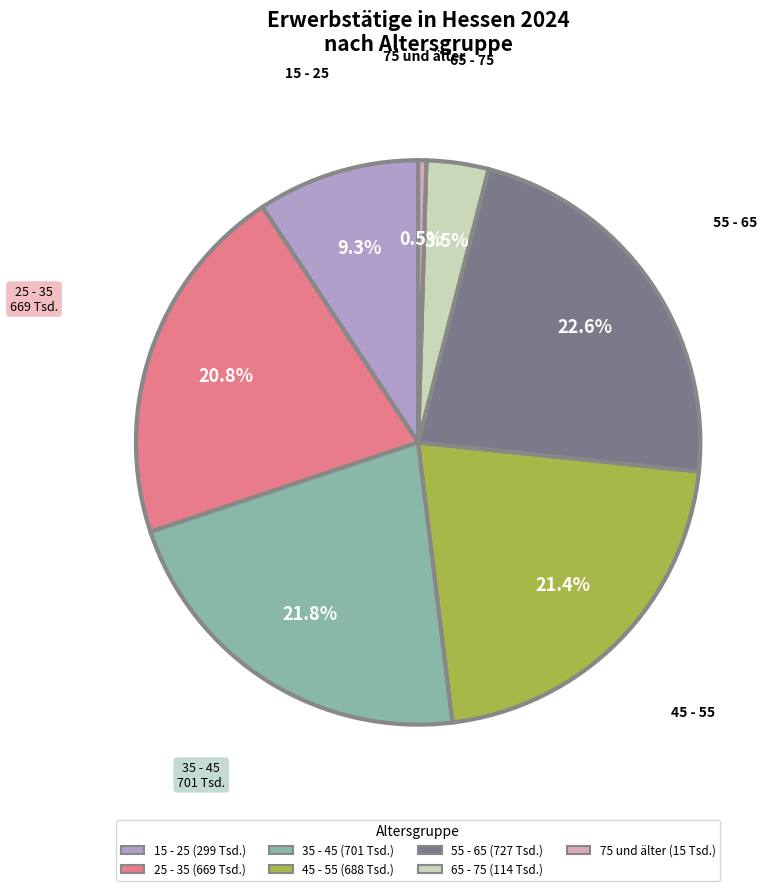

Does 75 und älter account for over 50% of the chart?

No